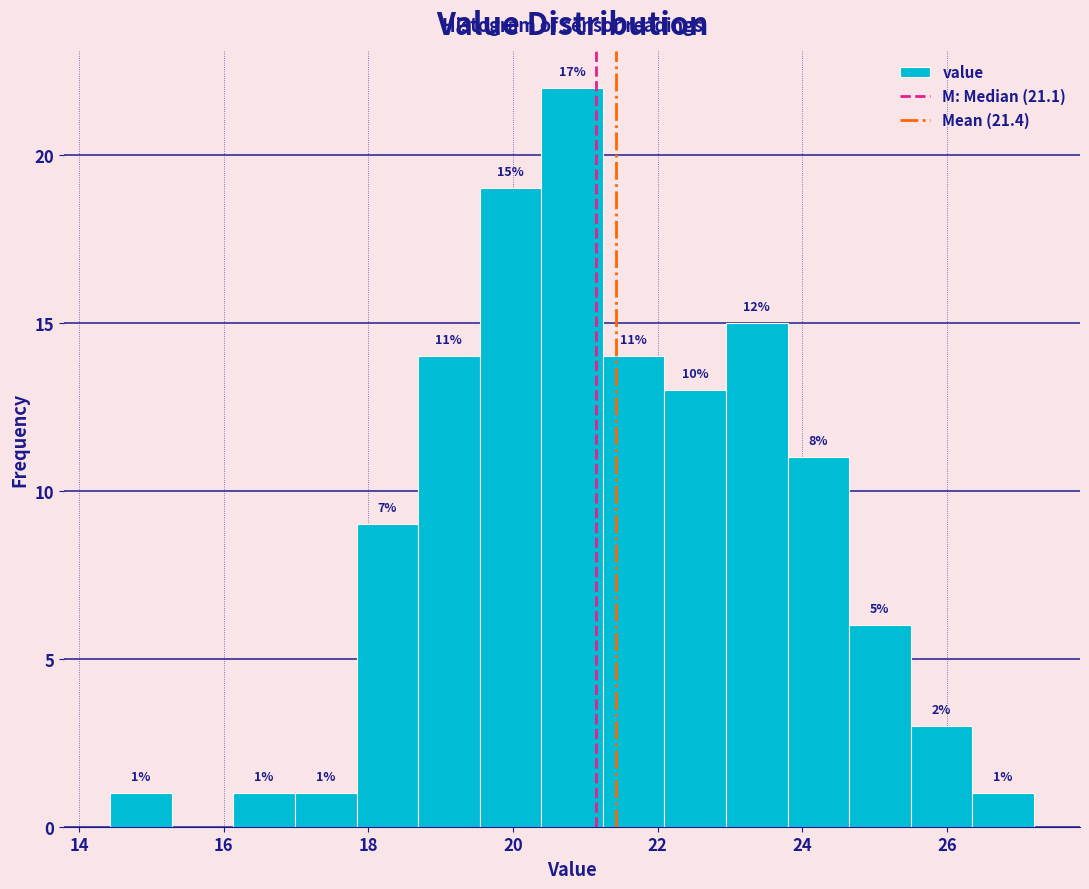

Over which range of the x-axis is the bar tallest?

20.4 to 21.2